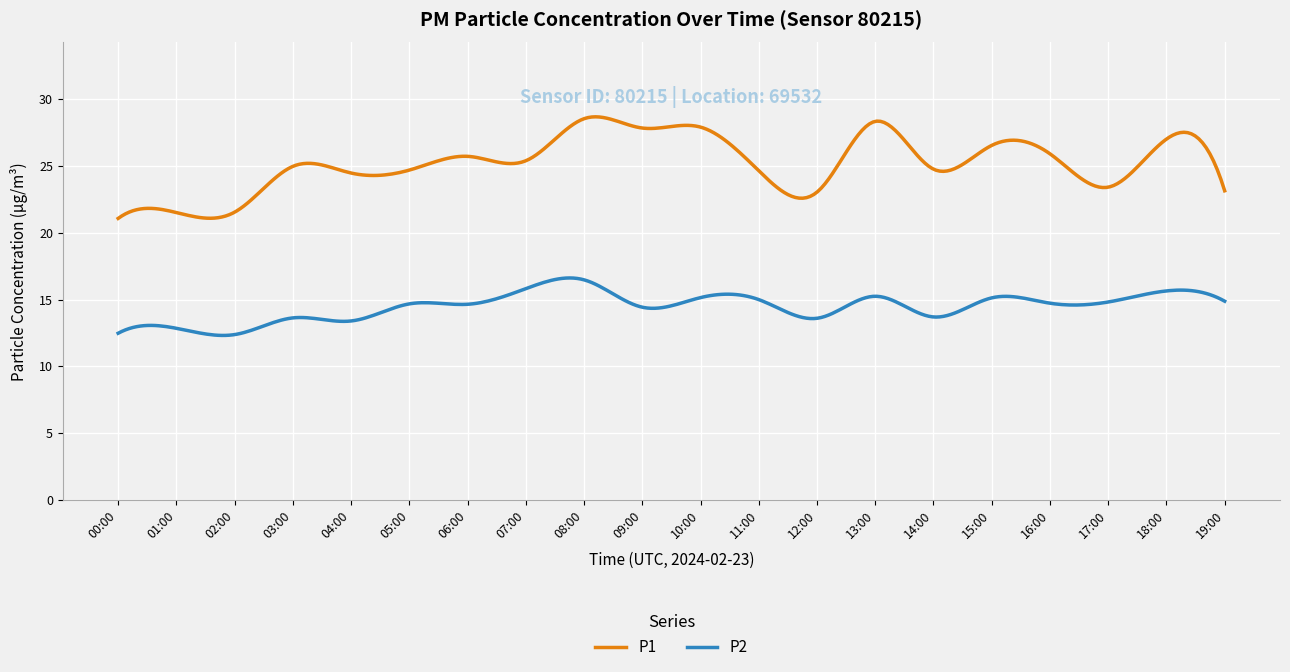

What is the difference between the second highest and minimum values in the P2 series?

4.3